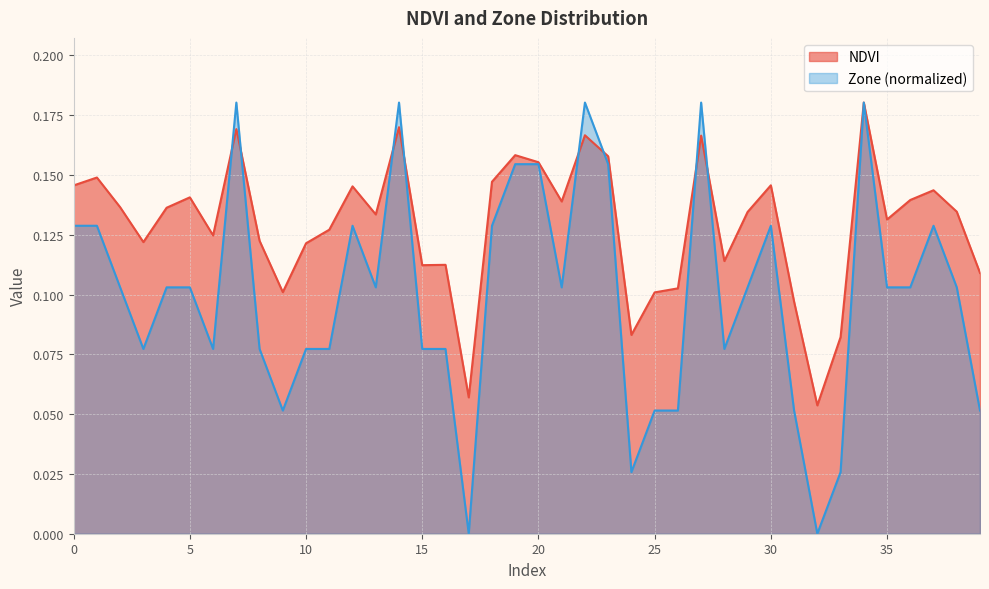

Reading right to left, what are all the values shown in this chart?

NDVI: 0.1	0.1	0.1	0.1	0.1	0.2	0.1	0.1	0.1	0.1	0.1	0.1	0.2	0.1	0.1	0.1	0.2	0.2	0.1	0.2	0.2	0.1	0.1	0.1	0.1	0.2	0.1	0.1	0.1	0.1	0.1	0.1	0.2	0.1	0.1	0.1	0.1	0.1	0.1	0.1
Zone: 0.1	0.1	0.1	0.1	0.1	0.2	0.0	0.0	0.1	0.1	0.1	0.1	0.2	0.1	0.1	0.0	0.2	0.2	0.1	0.2	0.2	0.1	0.0	0.1	0.1	0.2	0.1	0.1	0.1	0.1	0.1	0.1	0.2	0.1	0.1	0.1	0.1	0.1	0.1	0.1